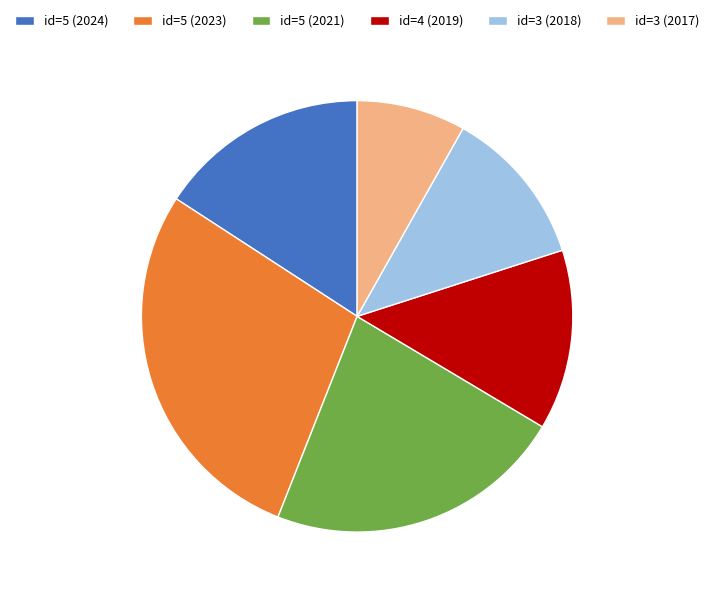

Which slice is the smallest?

id=3 (2017)